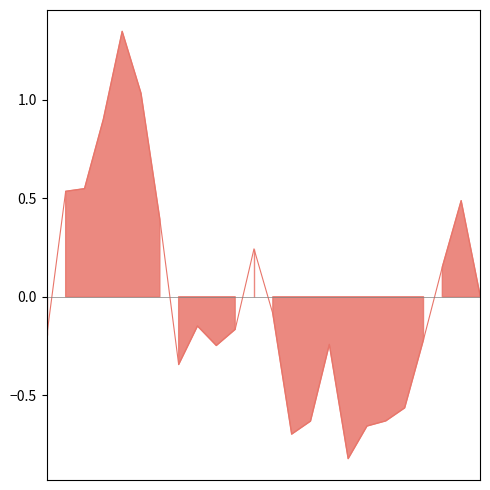

The chart shows a value of 0.2 at 22:00. True or false?

False